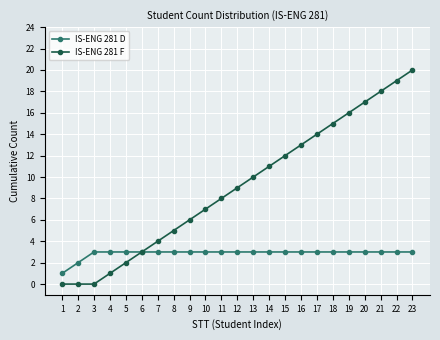

Which series has the largest range (max minus min)?

IS-ENG 281 F